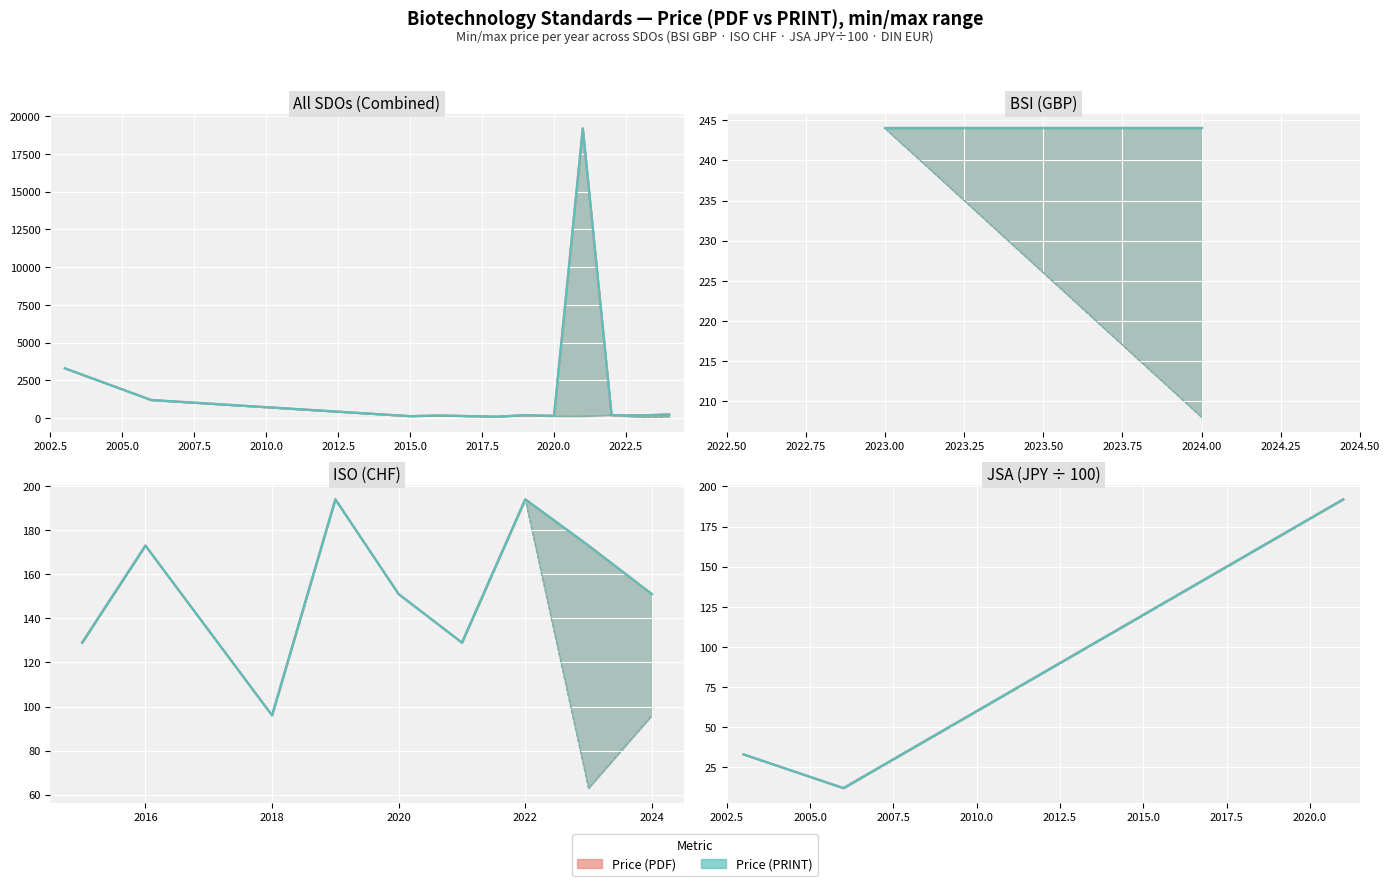

What is the difference between the second highest and second lowest values in the Price (PRINT) series?

1104